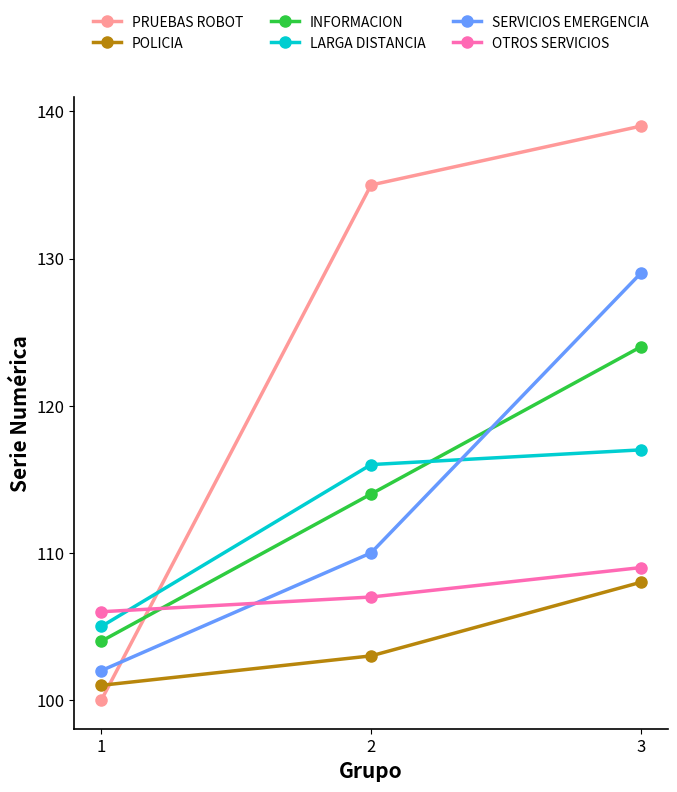

Reading left to right, extract all data points from this chart.

PRUEBAS ROBOT: 1=100	2=135	3=139
POLICIA: 1=101	2=103	3=108
INFORMACION: 1=104	2=114	3=124
LARGA DISTANCIA: 1=105	2=116	3=117
SERVICIOS EMERGENCIA: 1=102	2=110	3=129
OTROS SERVICIOS: 1=106	2=107	3=109